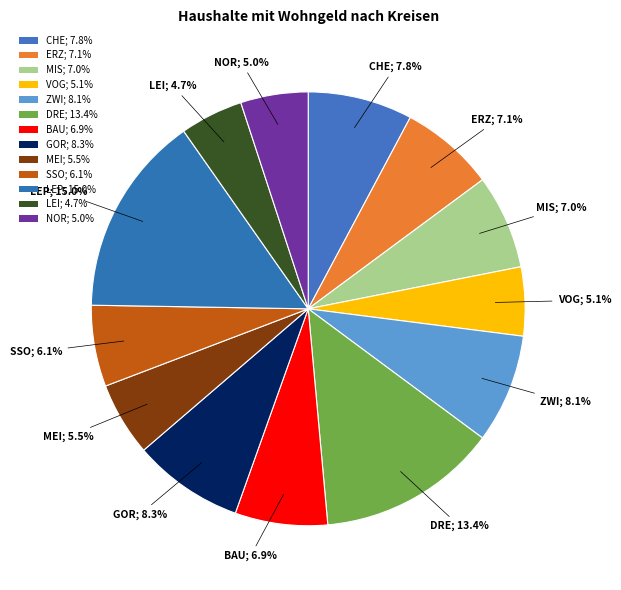

How many segments does this pie chart have?

13